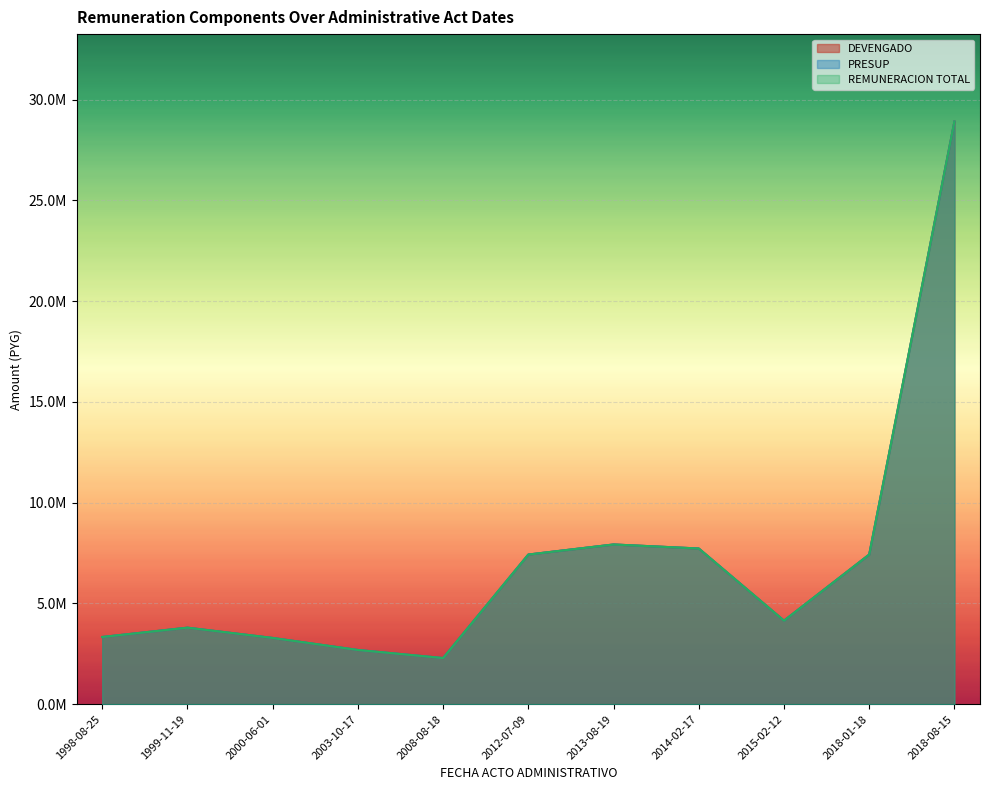

True or false: PRESUP and REMUNERACION TOTAL intersect in this chart.

False